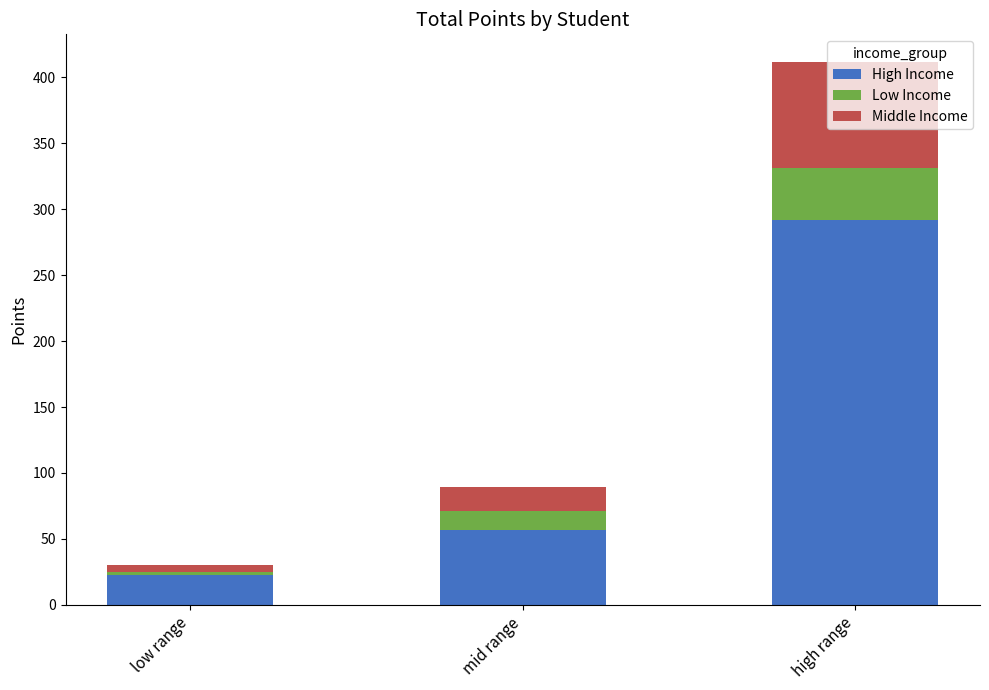

What is the total value across all series at mid range?

89